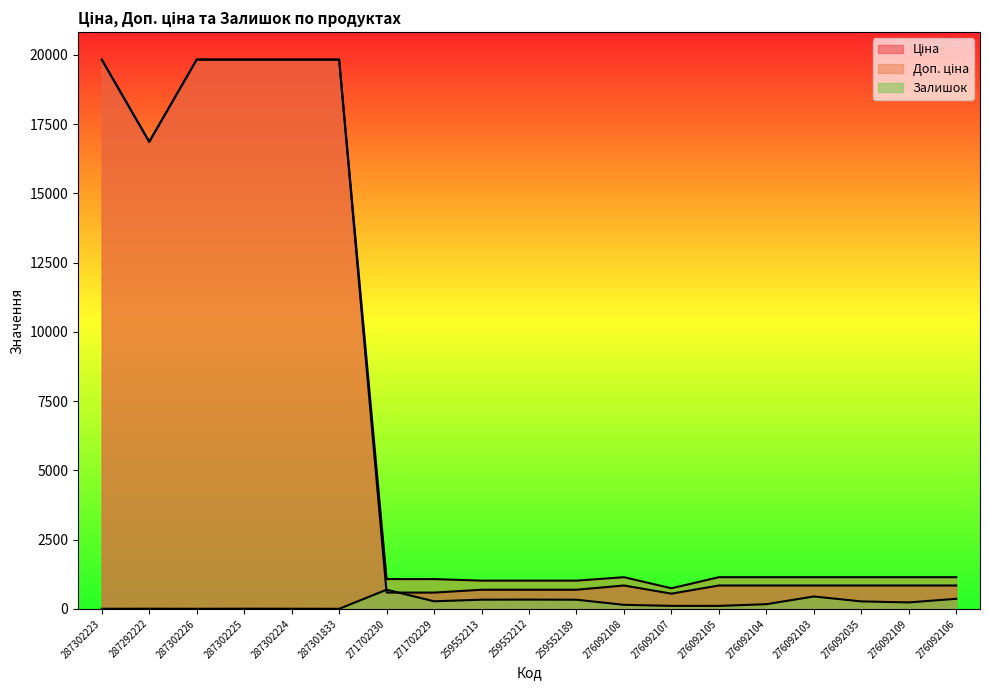

What is the minimum value for Доп. ціна?

742.0